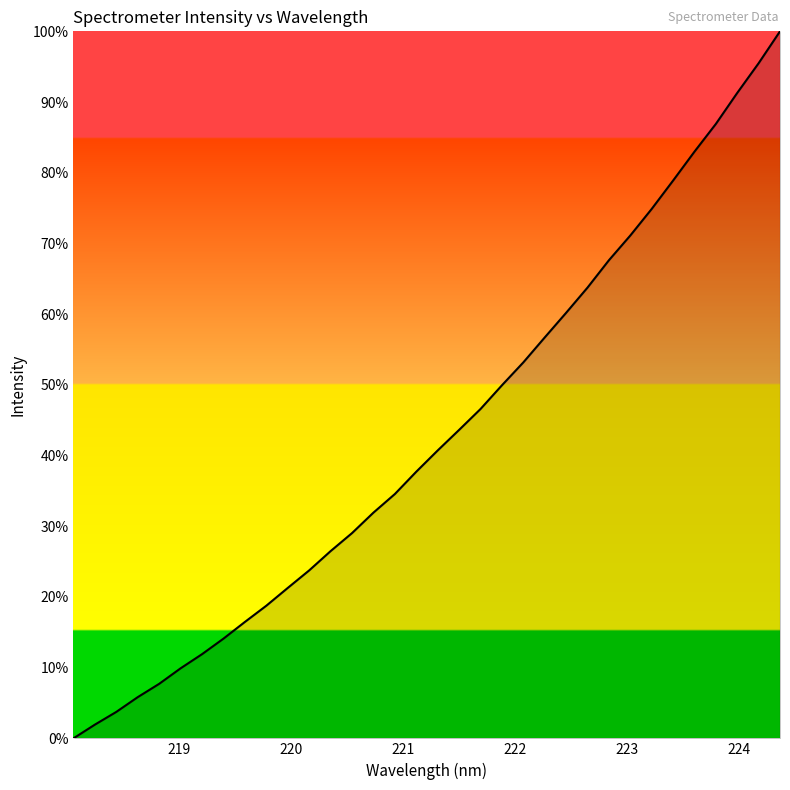

What is the greatest value displayed?

100.0